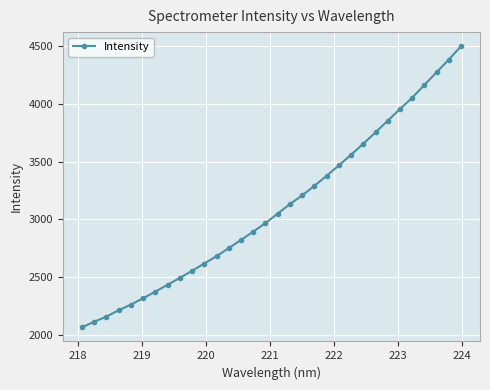

What is the average value?

3105.2